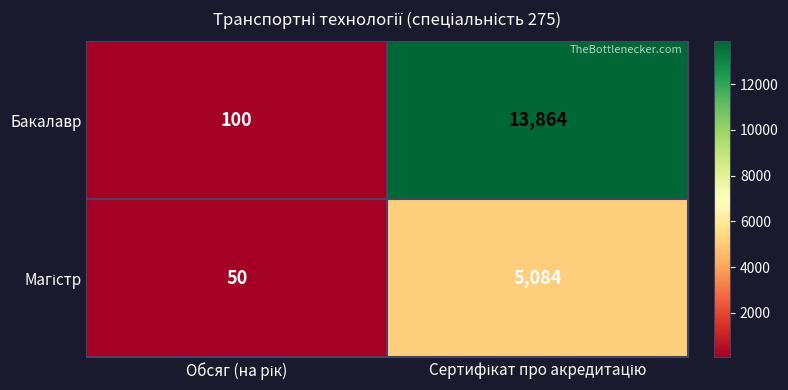

What is the greatest value displayed?

13864